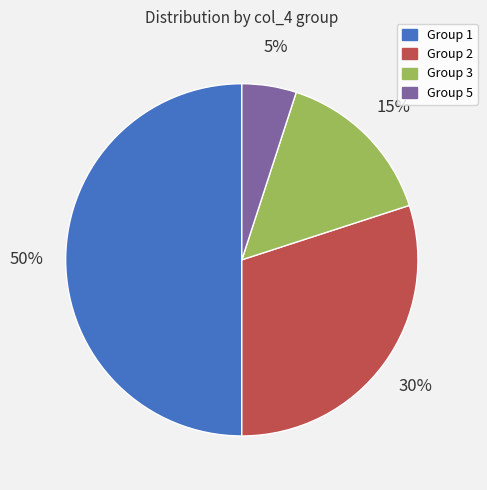

To the nearest percent, what is the difference between the largest and smallest slice percentages?

45%